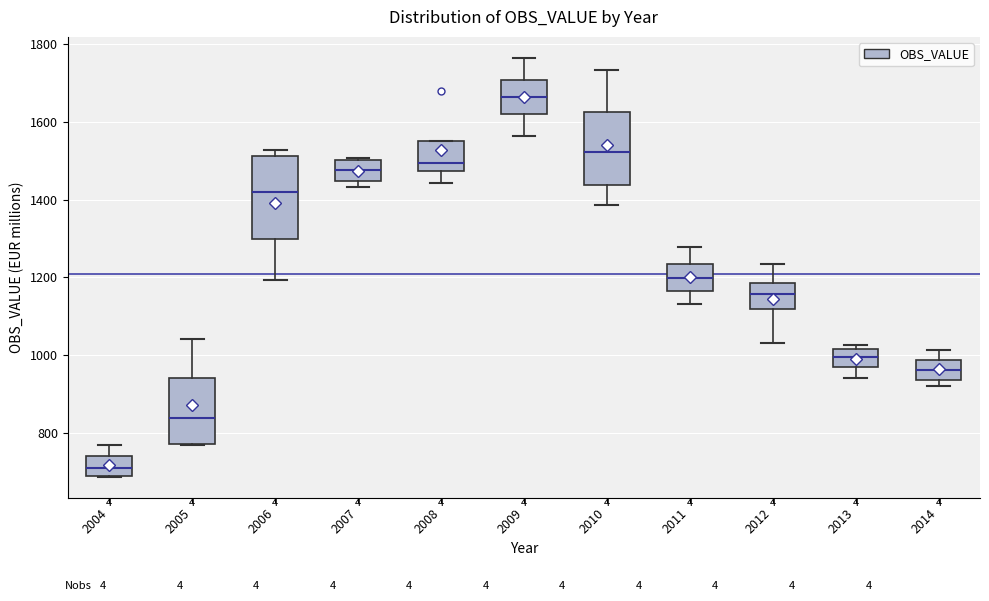

Reading left to right, read every box against the y-axis: the position of its median line, the range the box covers, and the ends of its whiskers. The values are not printed on the chart, so give them approximately, as read against the axis.

2004: median 700, box 680 to 740, whiskers 680 to 760
2005: median 840, box 780 to 940, whiskers 760 to 1040
2006: median 1420, box 1300 to 1520, whiskers 1200 to 1520 (just above the box's upper edge)
2007: median 1480, box 1440 to 1500, whiskers 1440 (just below the box's lower edge) to 1500
2008: median 1500, box 1480 to 1560, whiskers 1440 to 1560
2009: median 1660, box 1620 to 1700, whiskers 1560 to 1760
2010: median 1520, box 1440 to 1620, whiskers 1380 to 1740
2011: median 1200, box 1160 to 1240, whiskers 1140 to 1280
2012: median 1160, box 1120 to 1180, whiskers 1040 to 1240
2013: median 1000, box 980 to 1020, whiskers 940 to 1020 (just above the box's upper edge)
2014: median 960, box 940 to 980, whiskers 920 to 1020